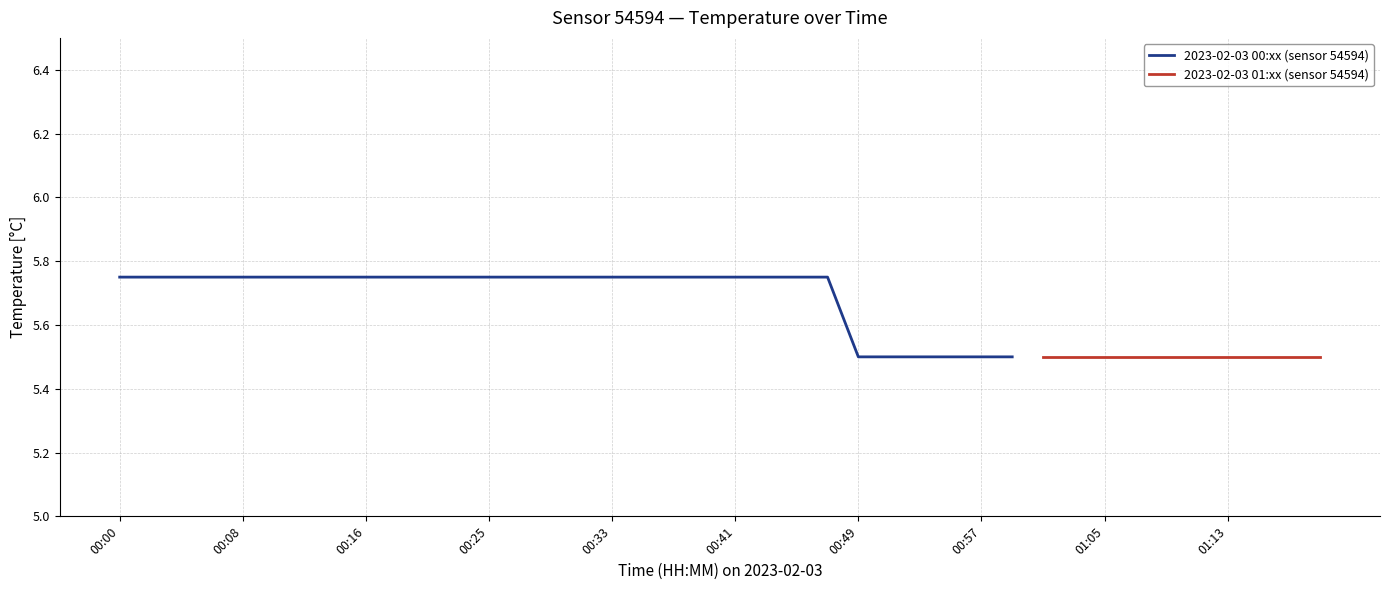

What is the minimum value shown in the chart?

5.5